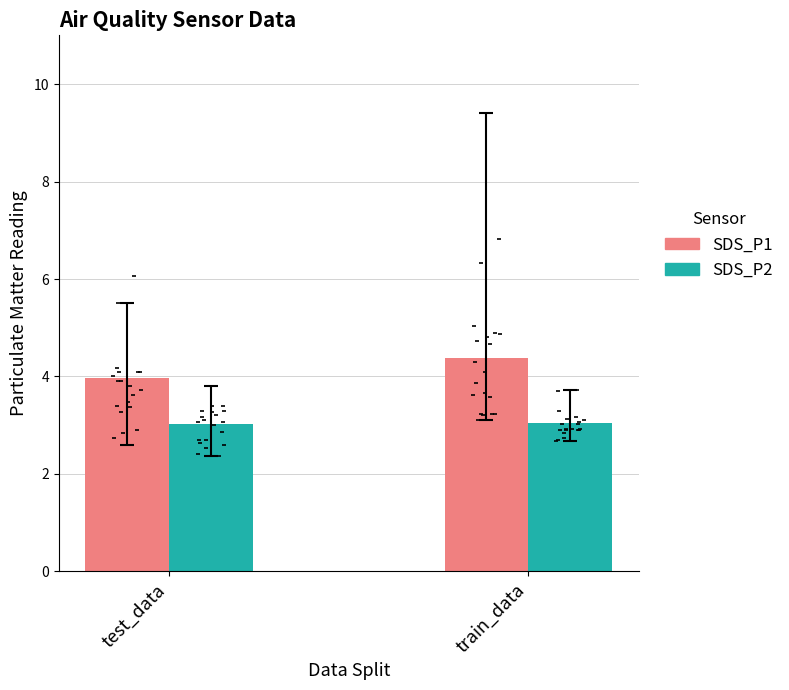

Is the value of SDS_P2 at train_data greater than the value of SDS_P1 at test_data?

No